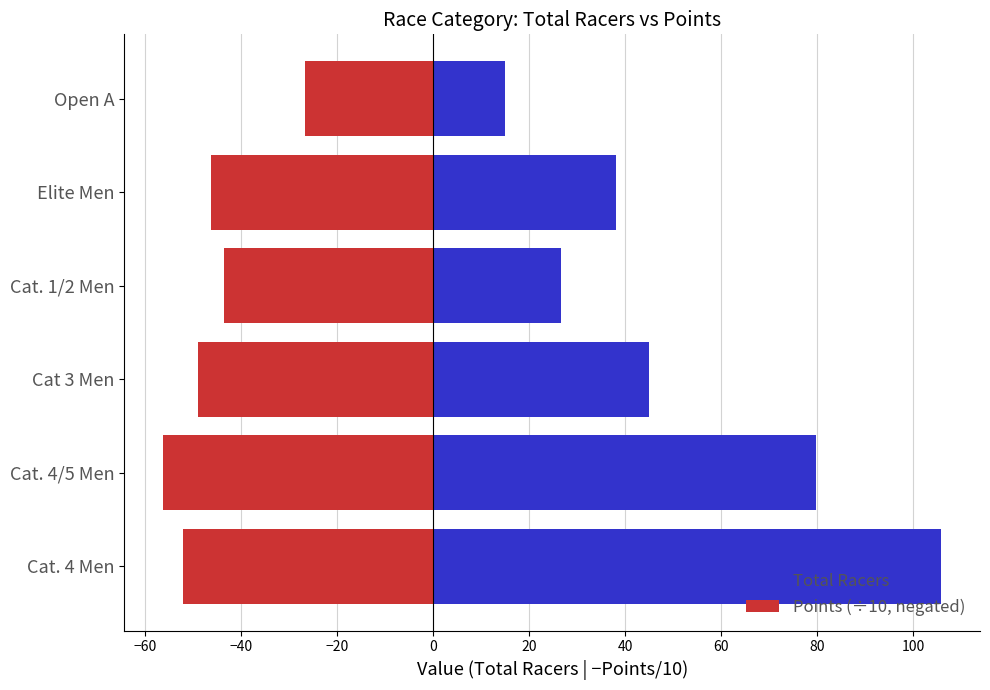

List the series in order of their overall mean, lowest first.

Points (÷10, negated), Total Racers